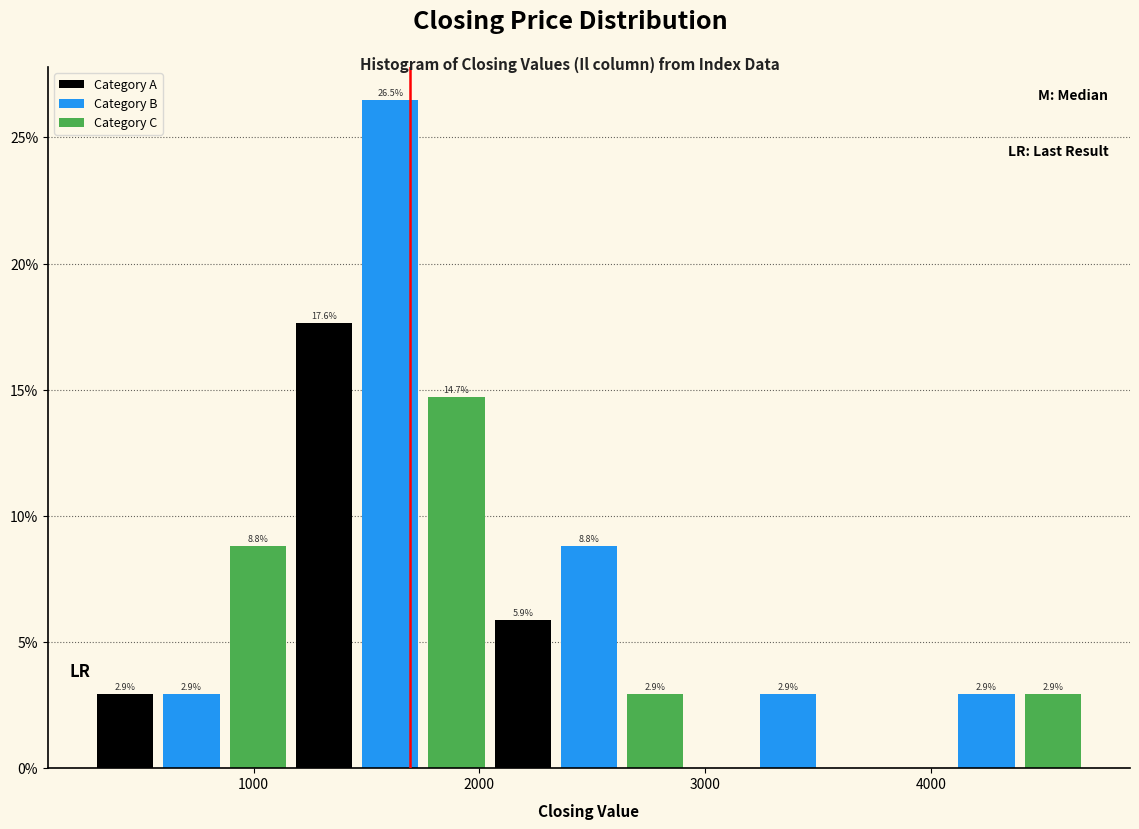

Around what value on the x-axis is the tallest bar? Give the approximate position of its centre, as read against the axis.

1600